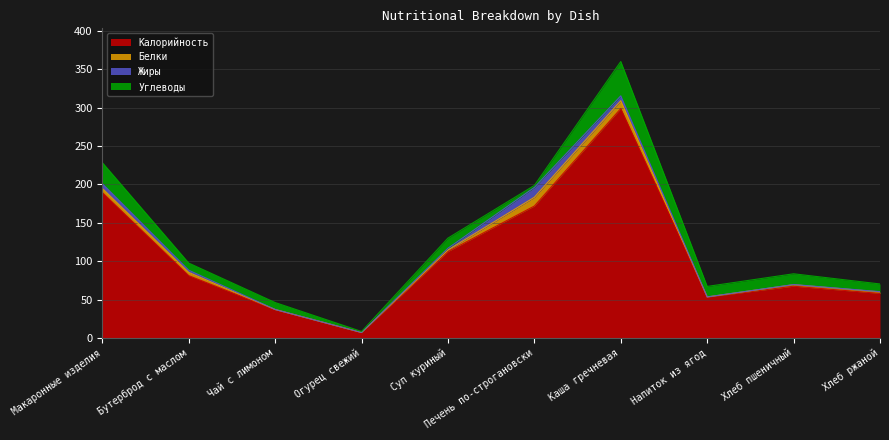

What is the sum of all Белки values?

37.7